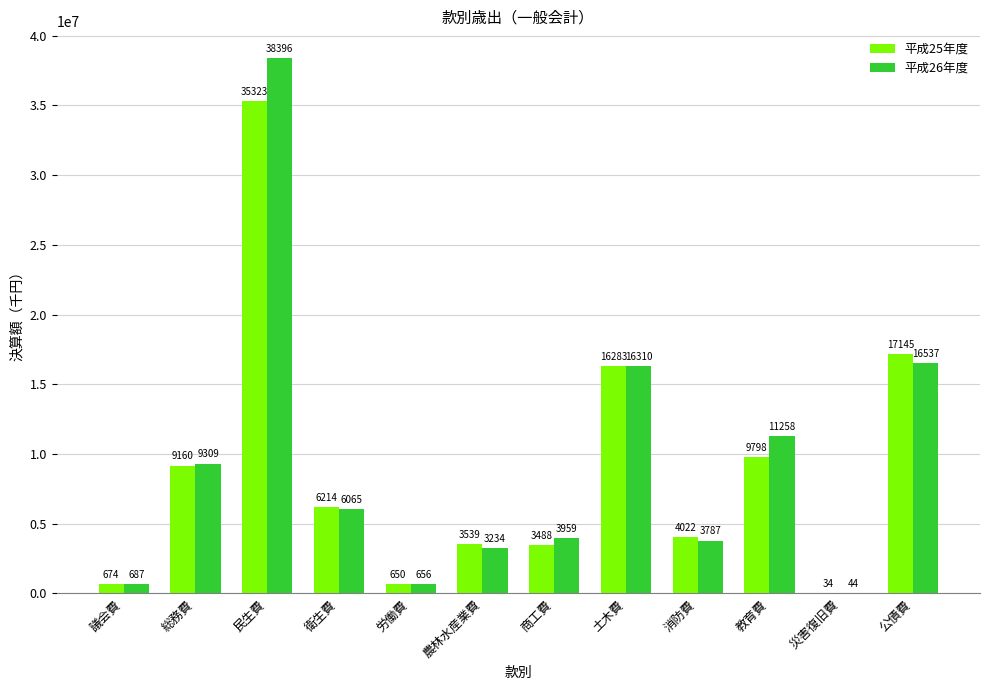

Are the bars horizontal?

No